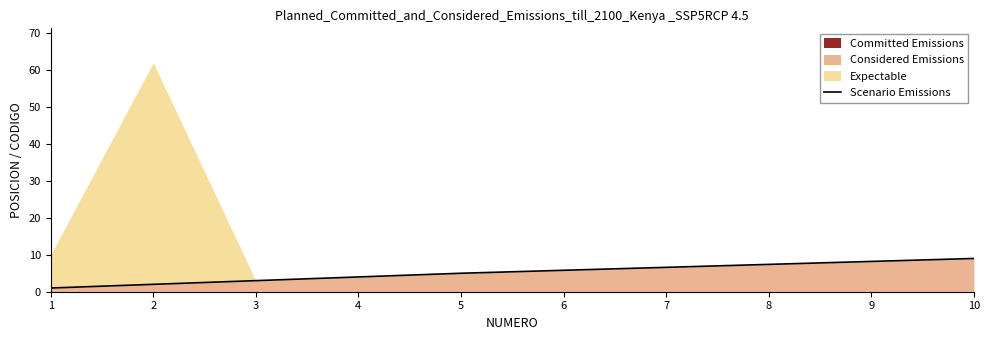

Is it true that Considered Emissions equals 4 at 4?

True